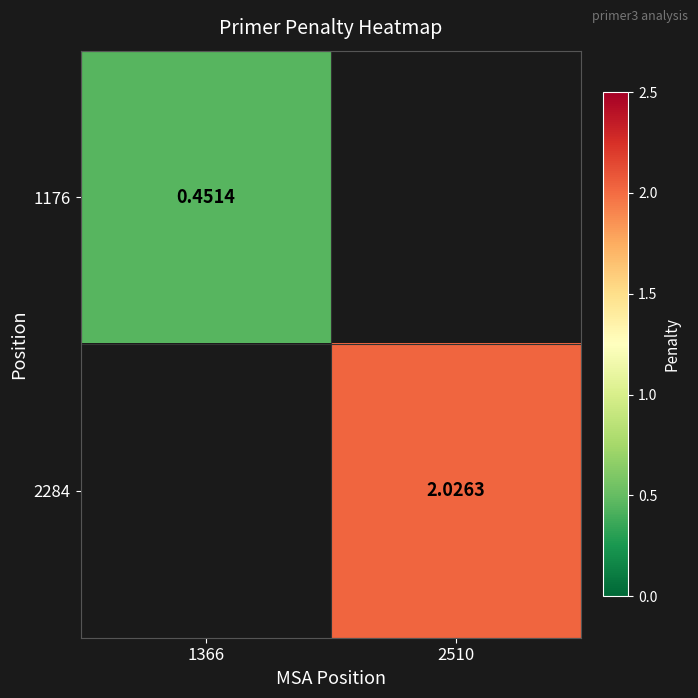

Which category has the highest value across all series?

2510